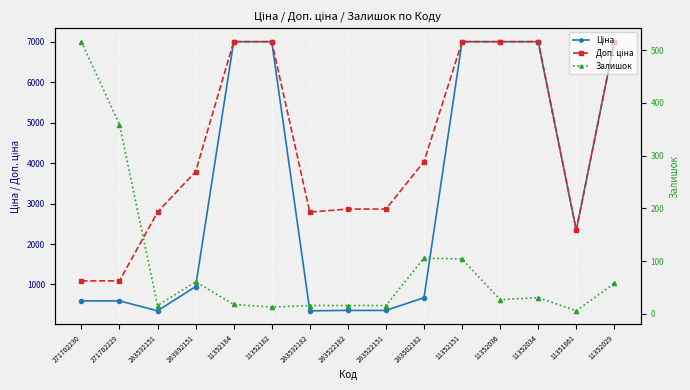

In Залишок, how many points are lower than both neighbors (excluding endpoints)?

4